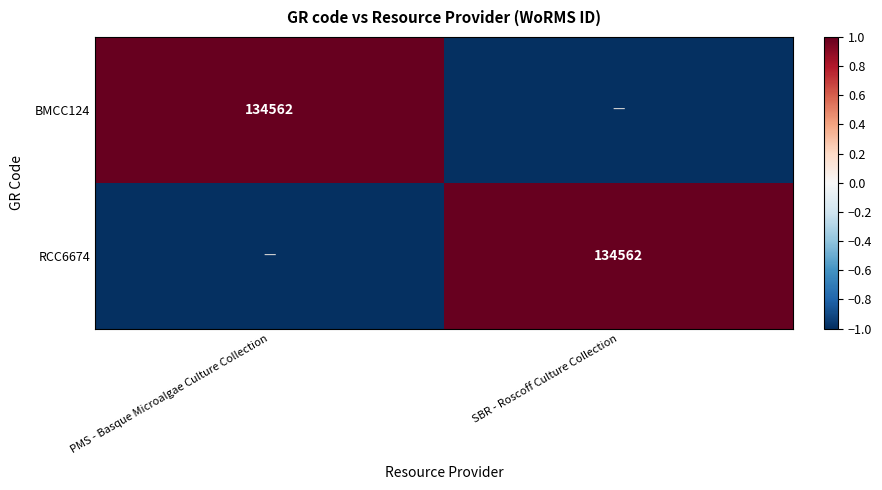

Count the number of categories in the chart.

2